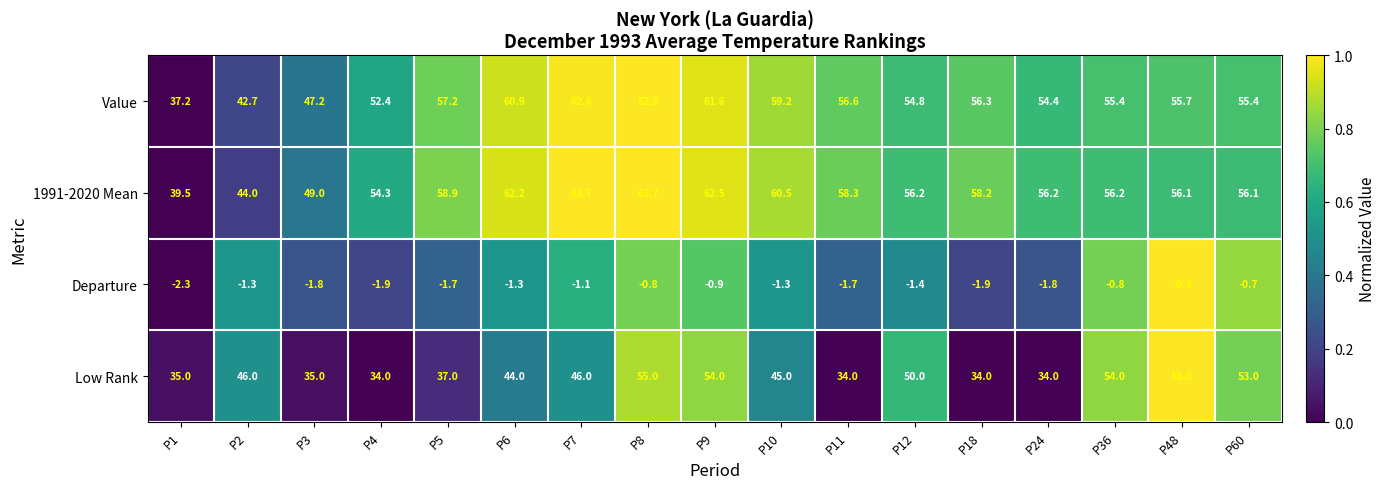

What is the difference between the maximum and minimum values in the Low Rank series?

24.0